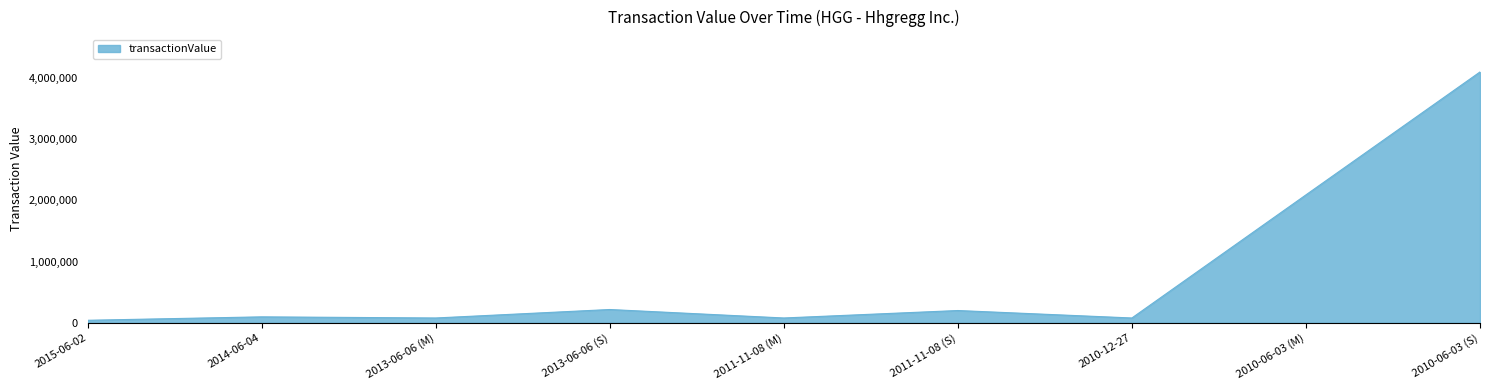

The value at 2010-06-03 (S) is 4098574. True or false?

True